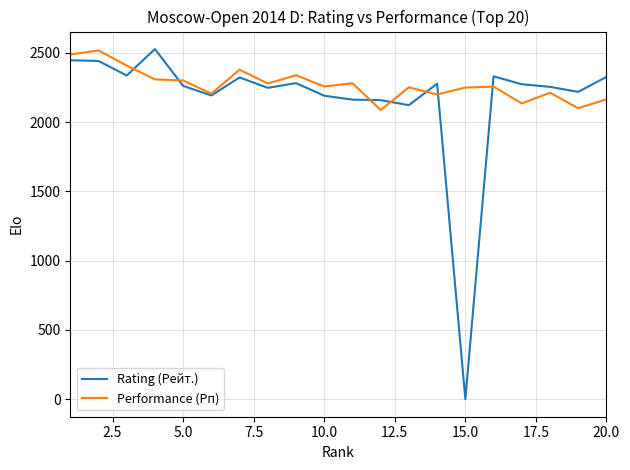

What is the minimum value for Performance (Рп)?

2088